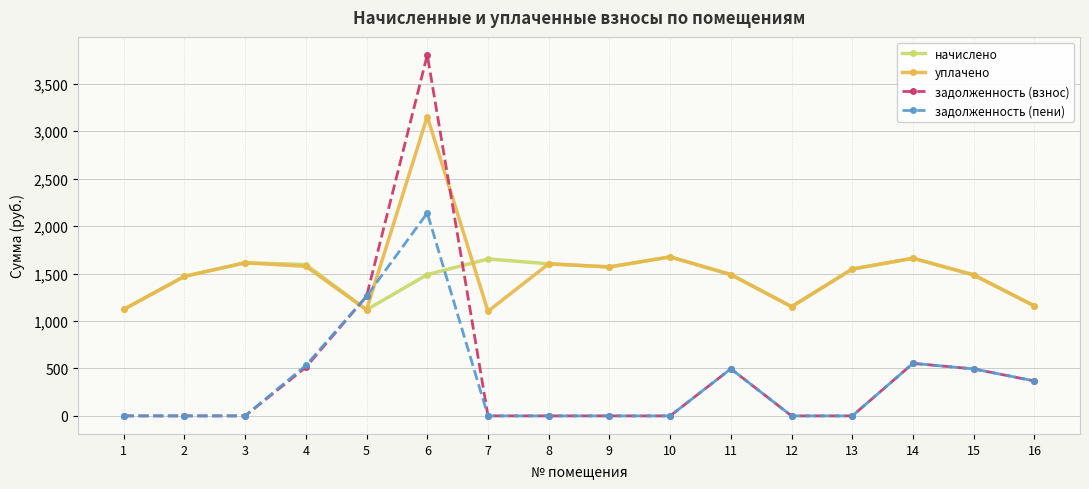

How many lines are shown in the chart?

4